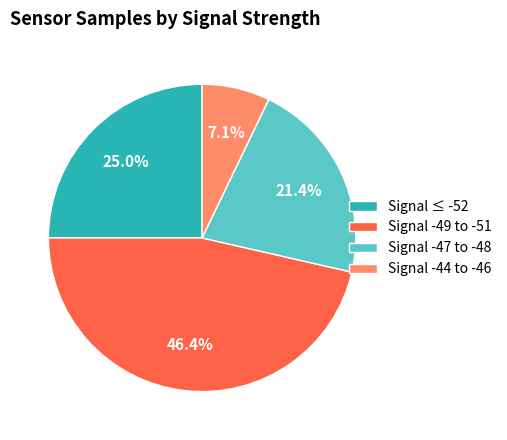

How much of the chart is everything except Signal -44 to -46?

92.9%